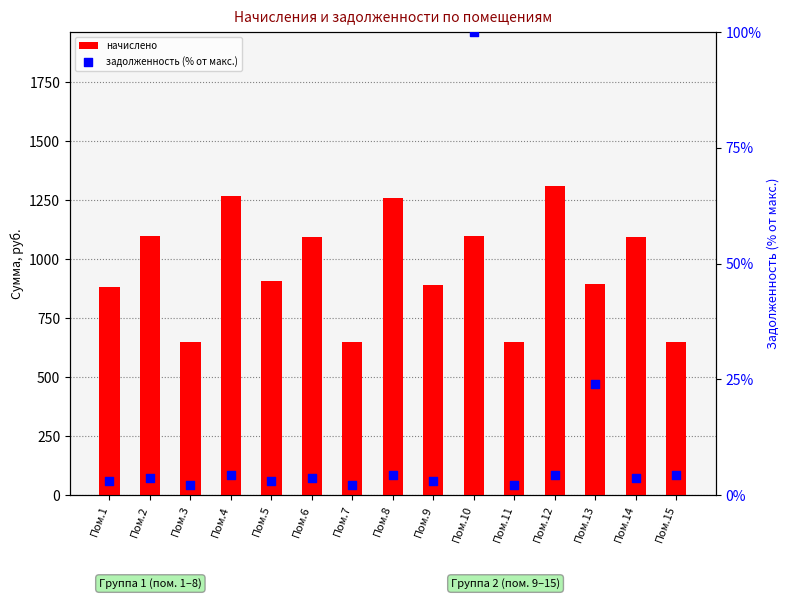

What is the total value across all series at Пом.1?

886.4